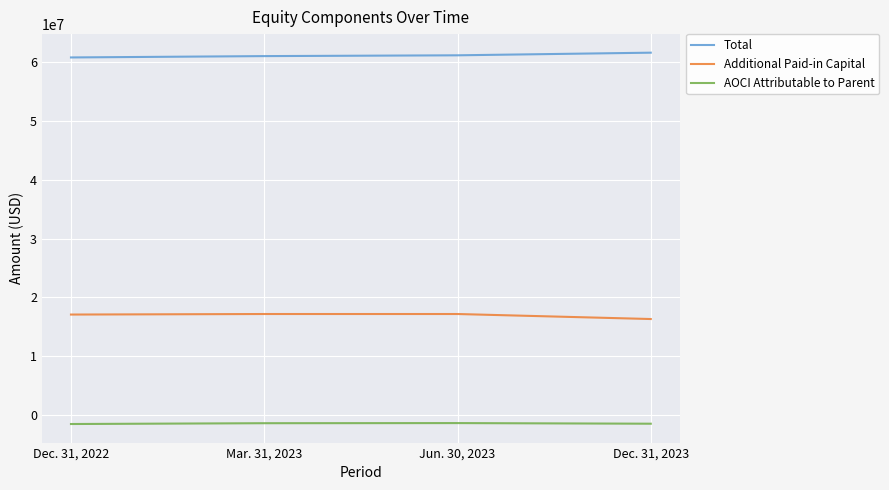

What is the difference between the second highest and minimum values in the AOCI Attributable to Parent series?

137000